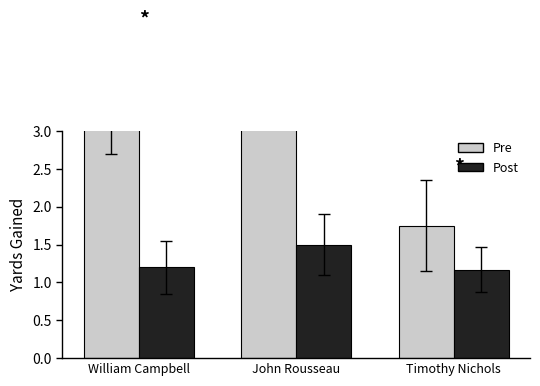

What is the label of the 2nd bar from the left?

John Rousseau